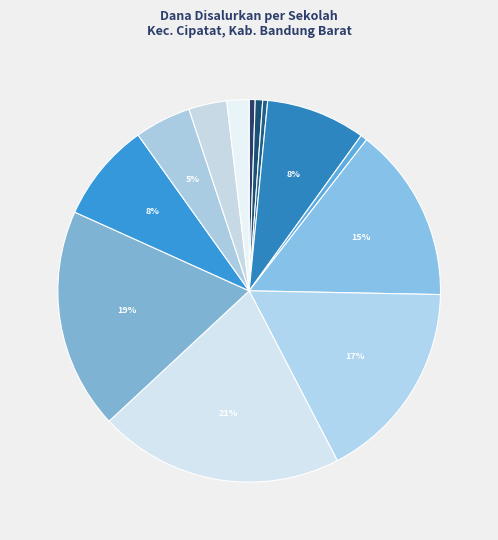

How many segments does this pie chart have?

13